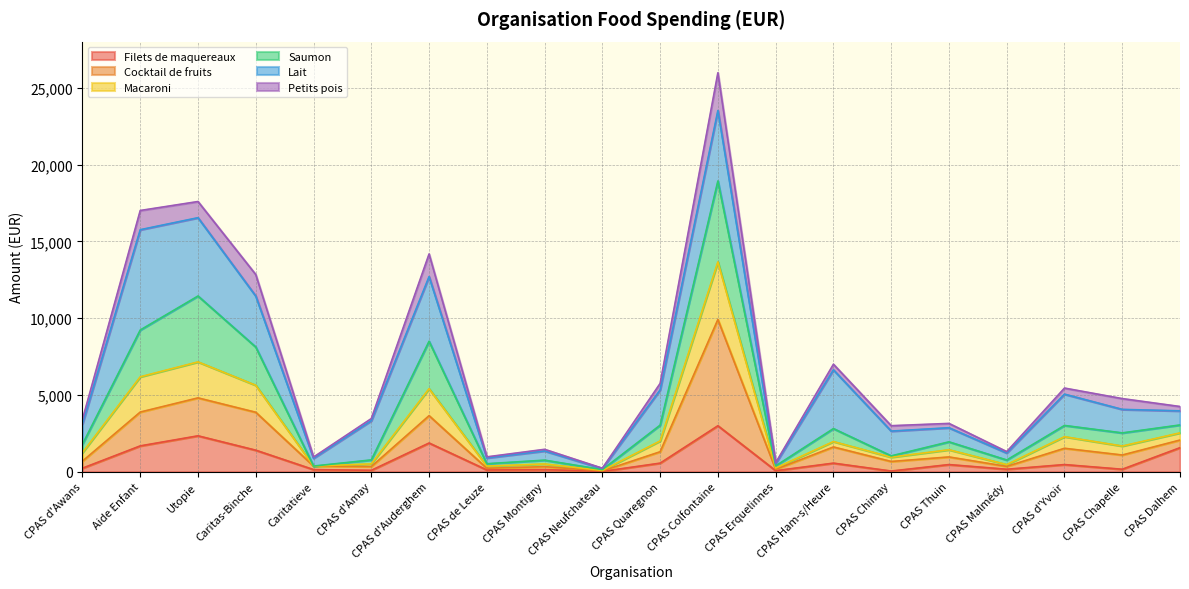

At which category is the sum across all series the highest?

CPAS Colfontaine